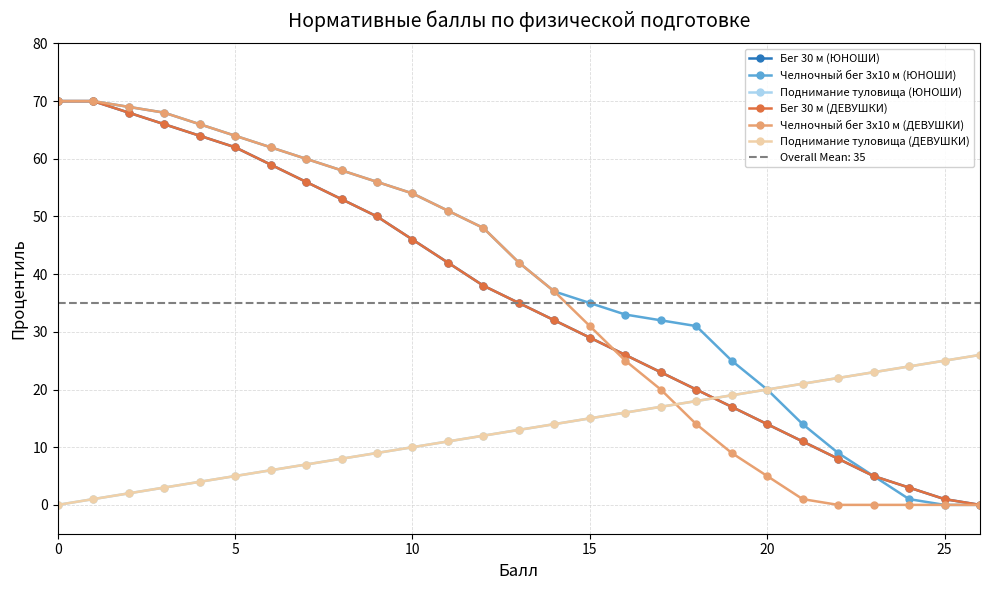

The value of Бег 30 м (ЮНОШИ) at 25 is 0. True or false?

False